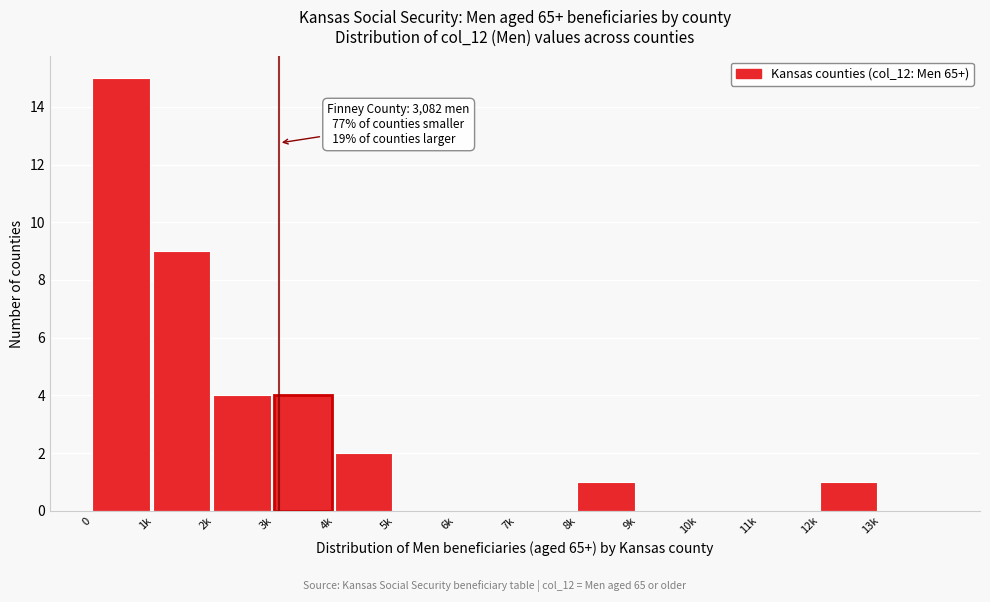

Reading right to left, list all the values displayed in this chart.

13k=0	12k=1	11k=0	10k=0	9k=0	8k=1	7k=0	6k=0	5k=0	4k=2	3k=4	2k=4	1k=9	0=15